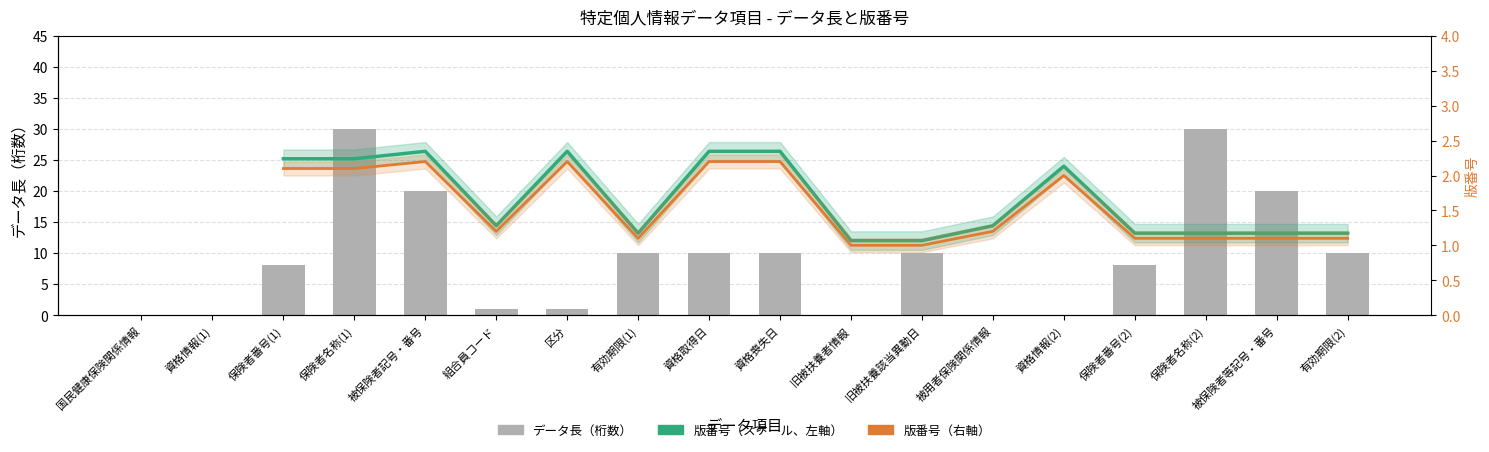

The value of 版番号（右軸） at 資格喪失日 is 1.1. True or false?

False